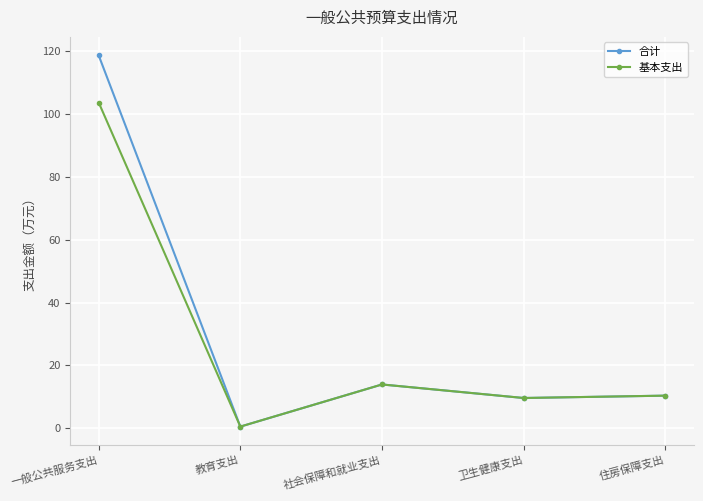

Is it true that 合计 equals 3.8 at 卫生健康支出?

False